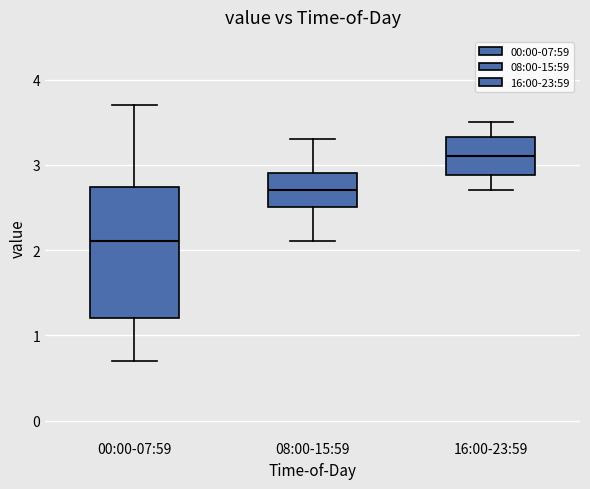

Reading left to right, transcribe this box plot: for each box, give where its median line is, the range the box spans, and where its two whiskers end, as read against the y-axis. The values are not printed on the chart, so give them approximately, as read against the axis.

00:00-07:59: median 2.1, box 1.2 to 2.7, whiskers 0.7 to 3.7
08:00-15:59: median 2.7, box 2.5 to 2.9, whiskers 2.1 to 3.3
16:00-23:59: median 3.1, box 2.9 to 3.3, whiskers 2.7 to 3.5